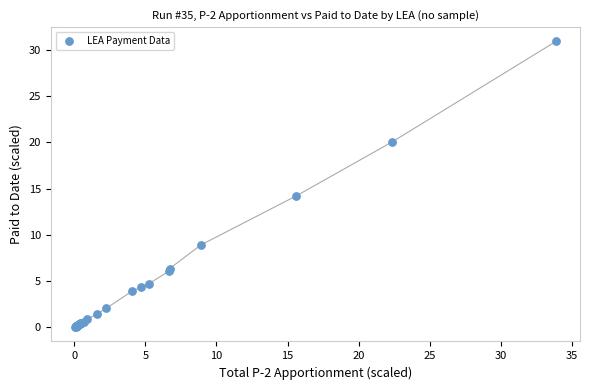

What Y value in the scatter plot is closest to 15?

14.2